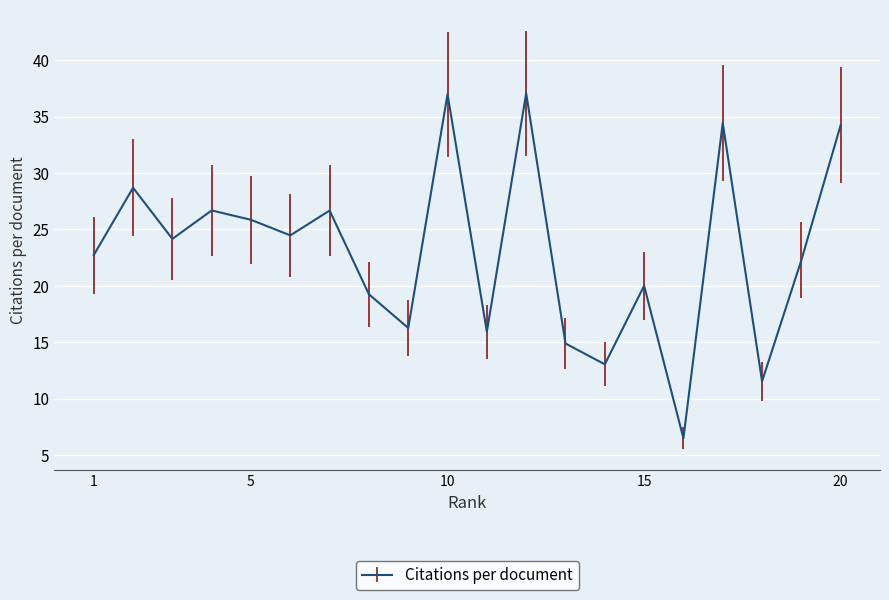

What is the difference between the maximum and minimum values?

30.6